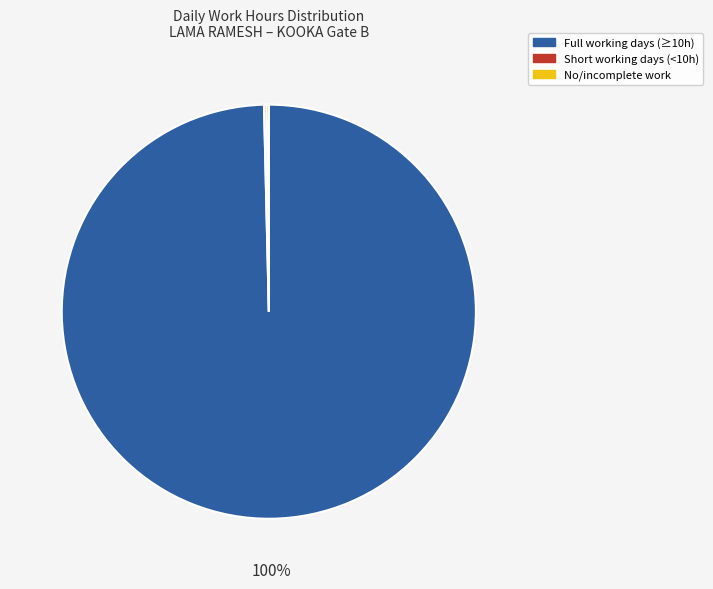

To the nearest percent, what portion does Full working days (≥10h) represent?

100%